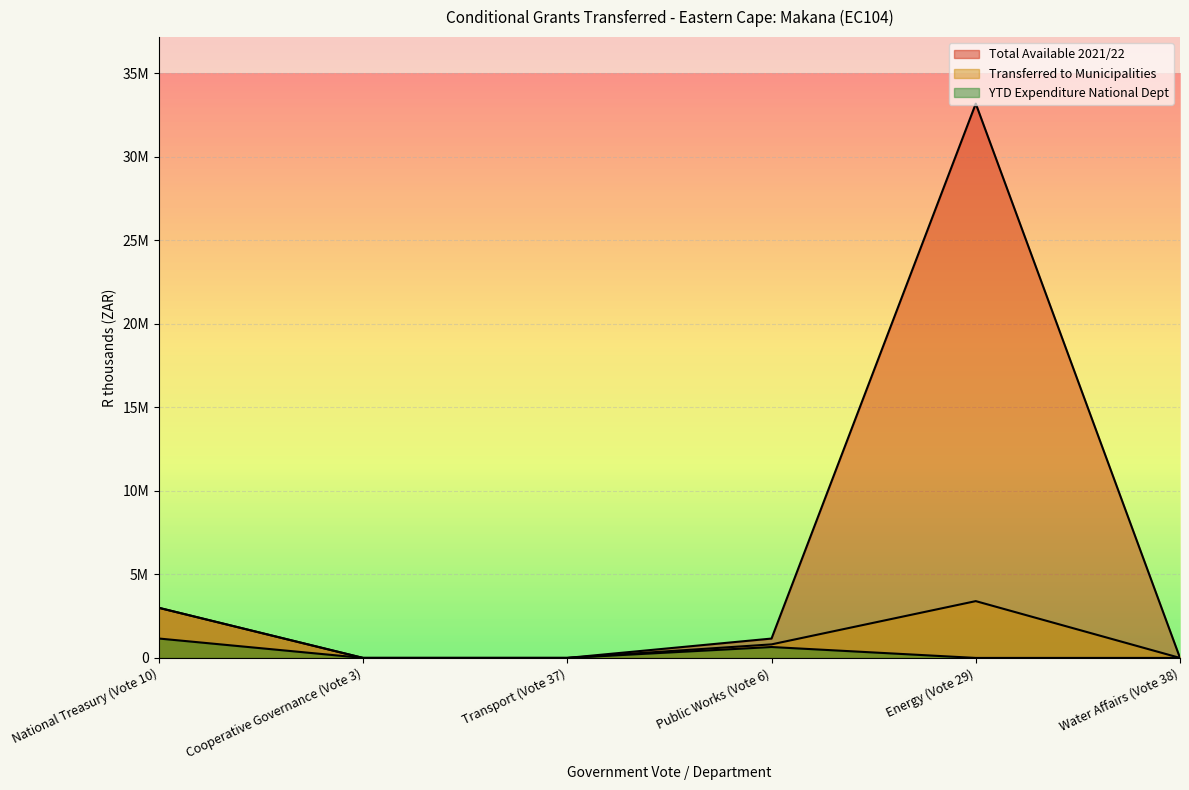

Is it true that Transferred to Municipalities equals 811000 at Public Works (Vote 6)?

True